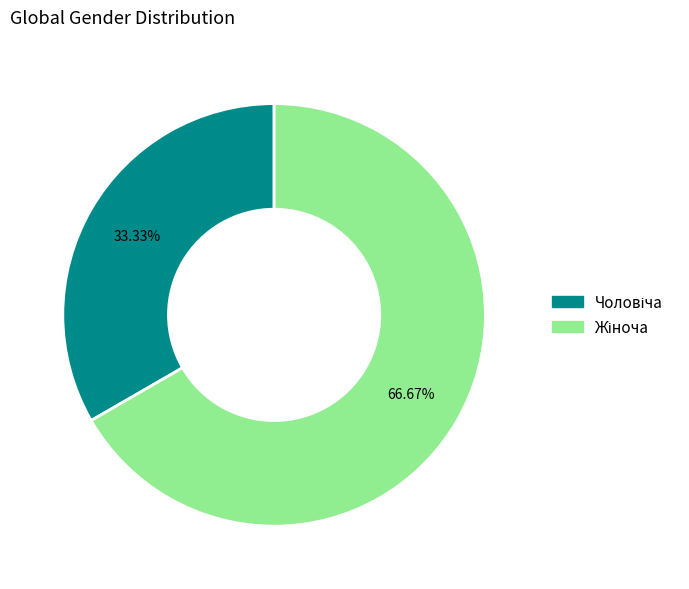

What percentage is the Чоловіча slice, to the nearest percent?

33%